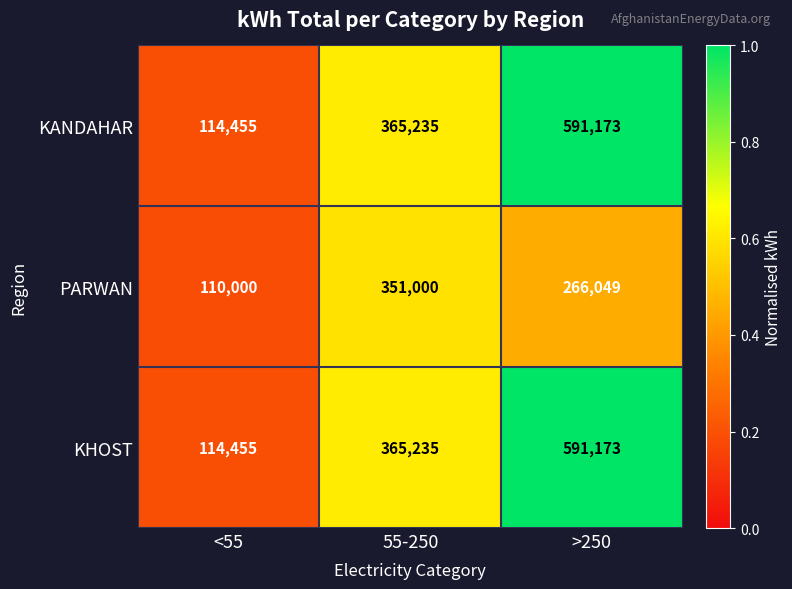

List the labels in order of KANDAHAR value, smallest first.

<55, 55-250, >250